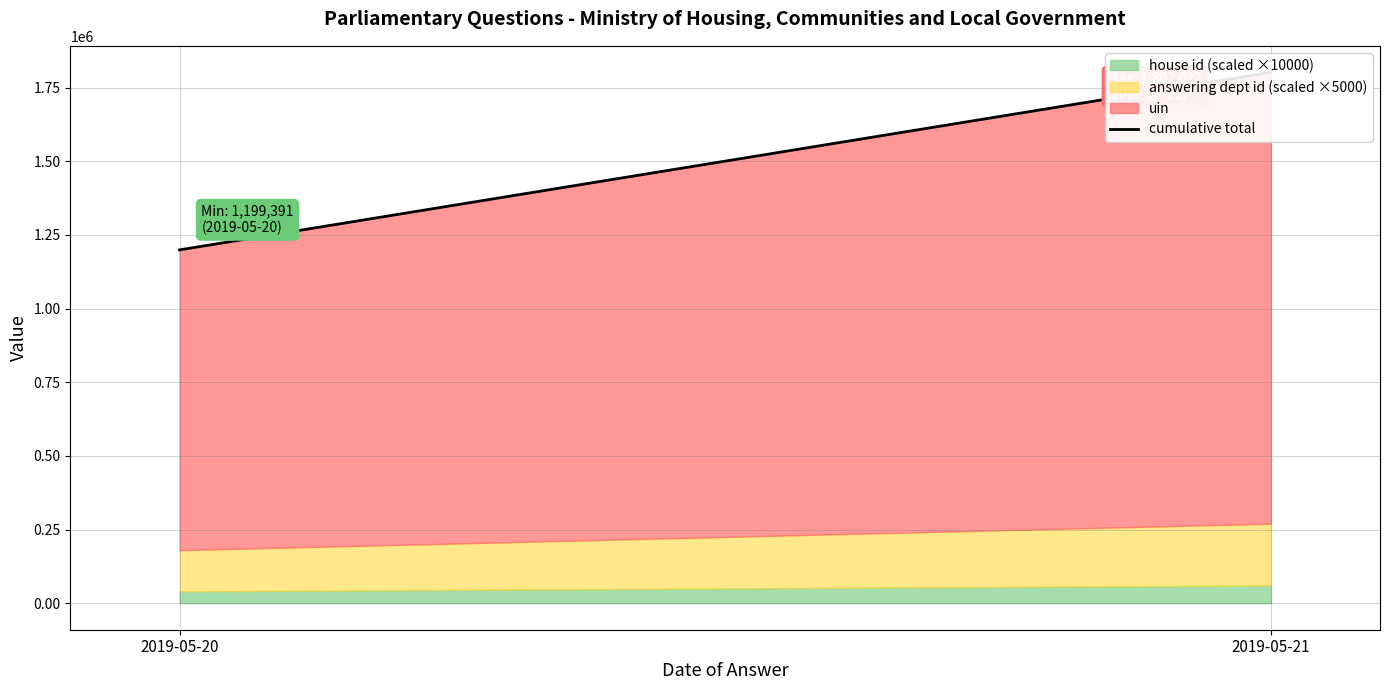

What is the average value?

1500709